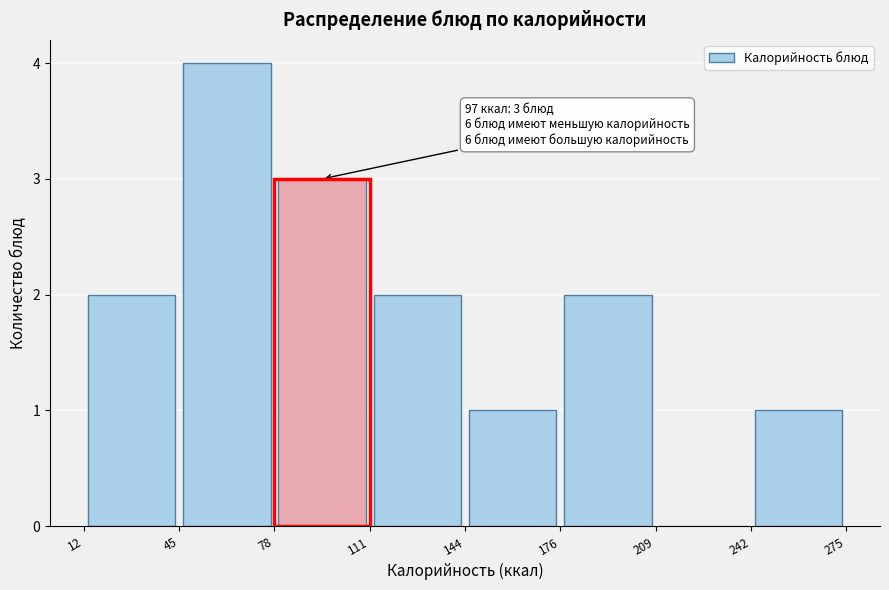

Which range on the x-axis has the tallest bar?

45 to 78